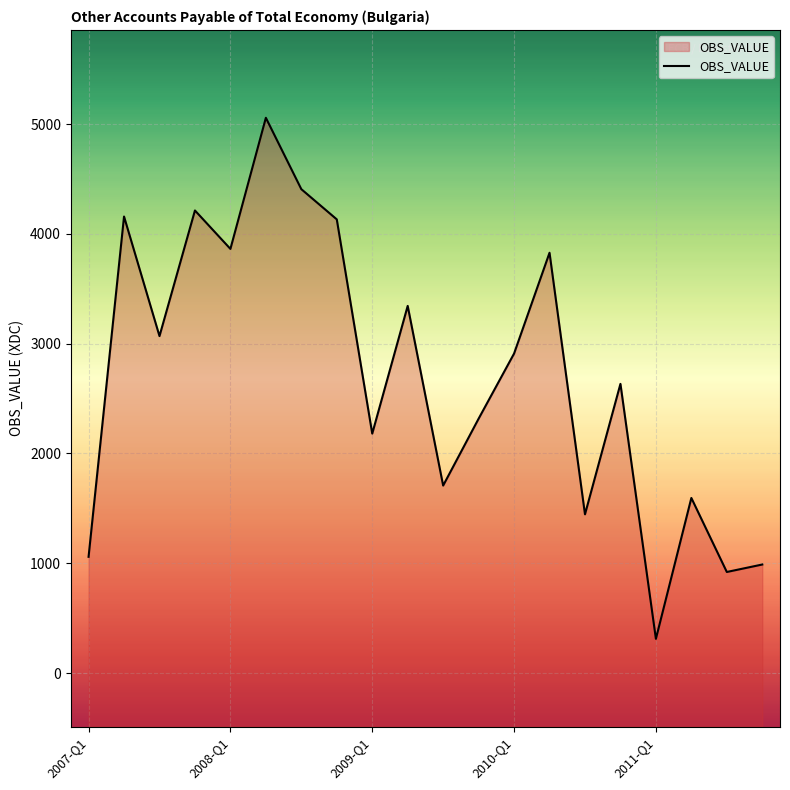

How many lines are shown in the chart?

1